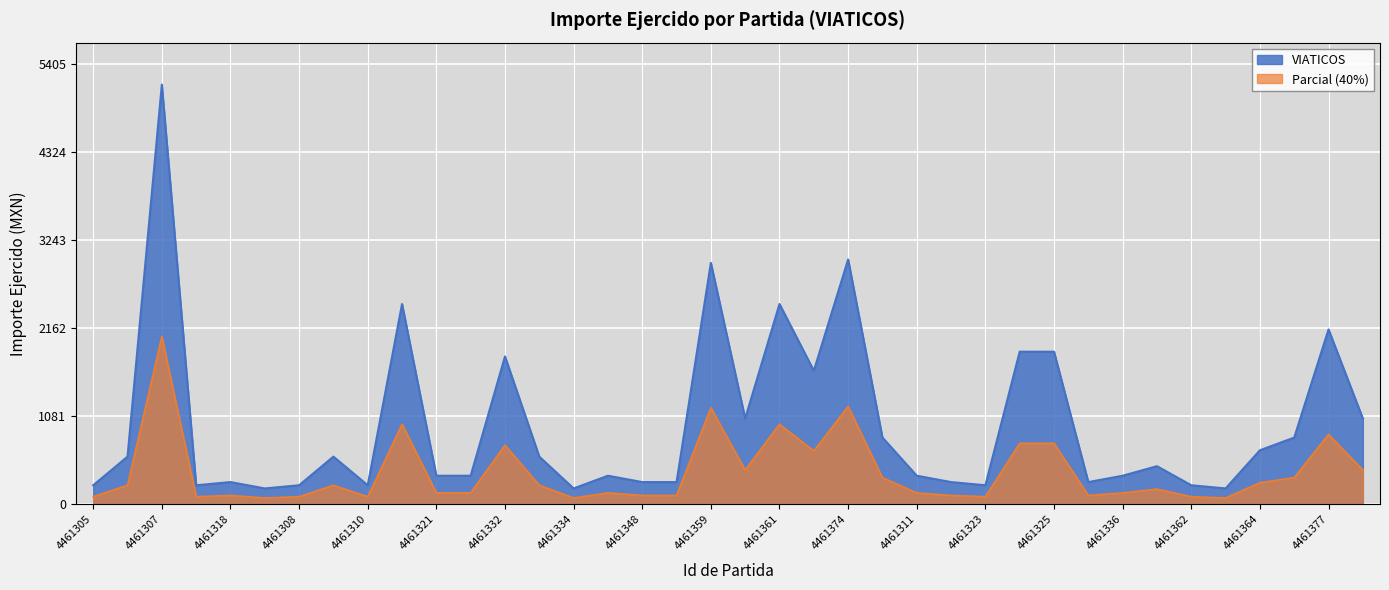

What is the value of the 3rd point from the left?

5148